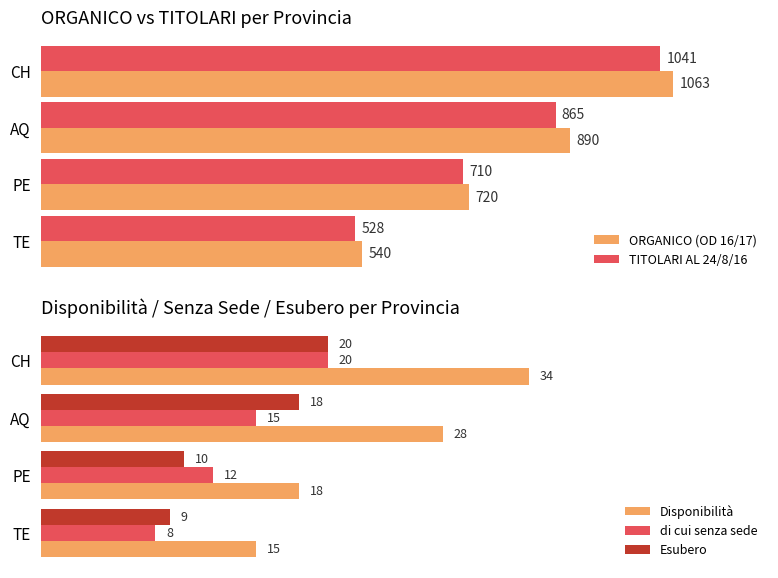

What is the average value of the TITOLARI AL 24/8/16 series?

786